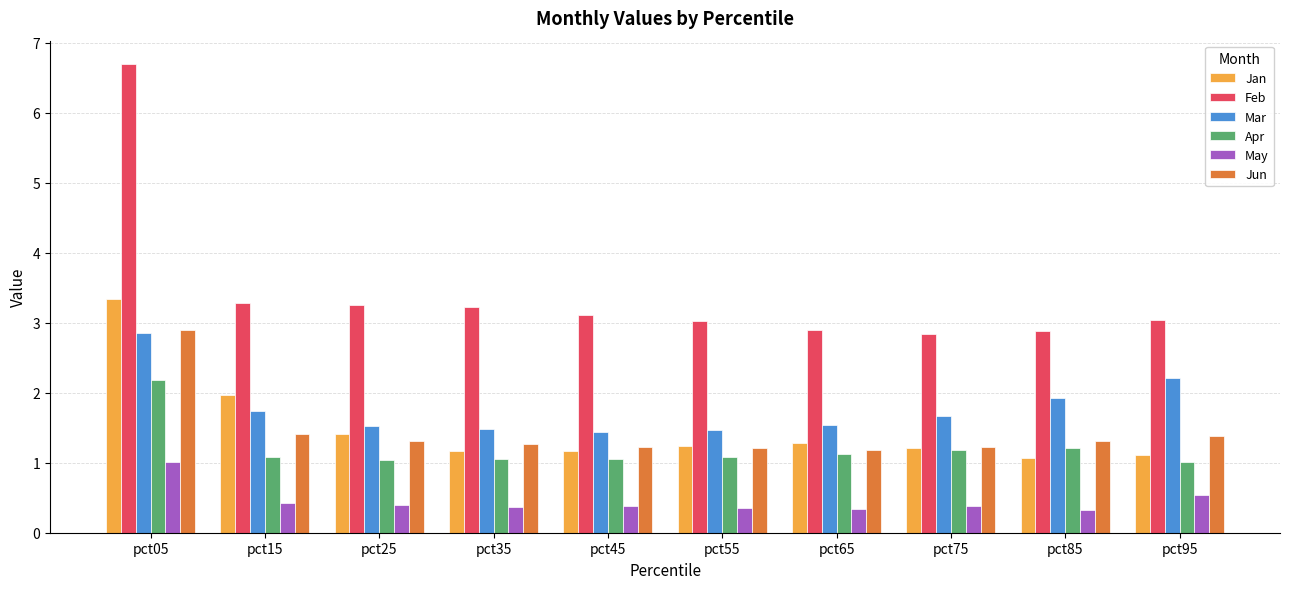

What is the sum of the Apr values at pct45 and pct05?

3.2